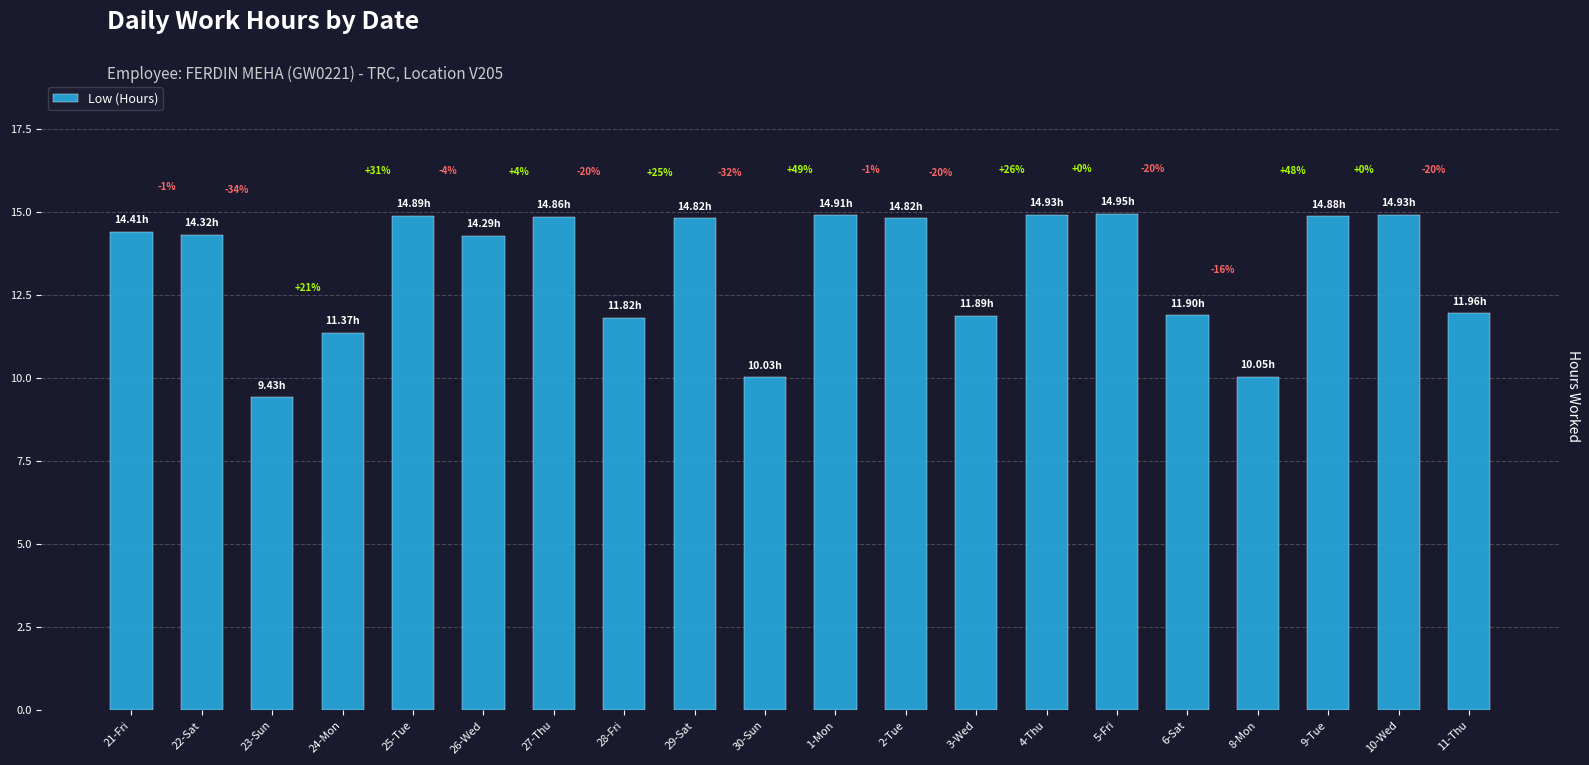

What is the sum of the values at 22-Sat and 11-Thu?

26.3